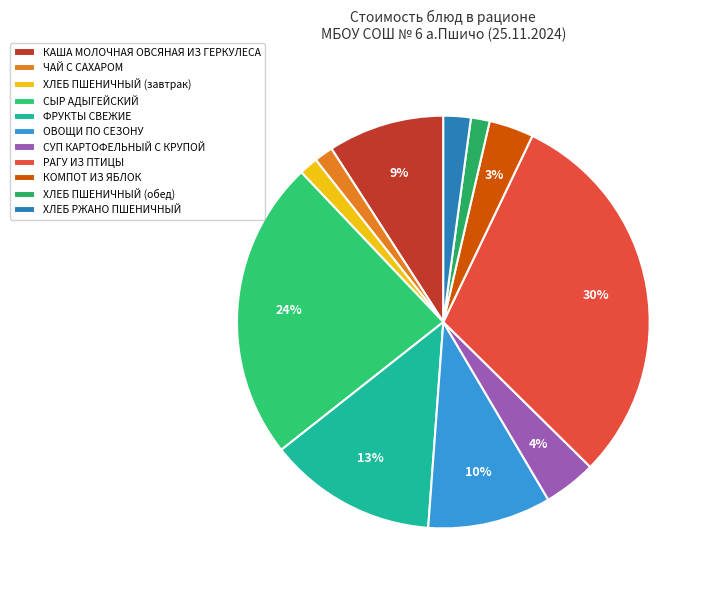

Count the number of slices in the pie.

11